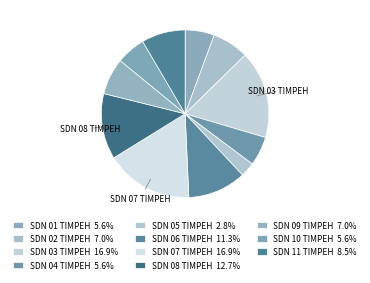

To the nearest percent, what is the average slice percentage?

9%